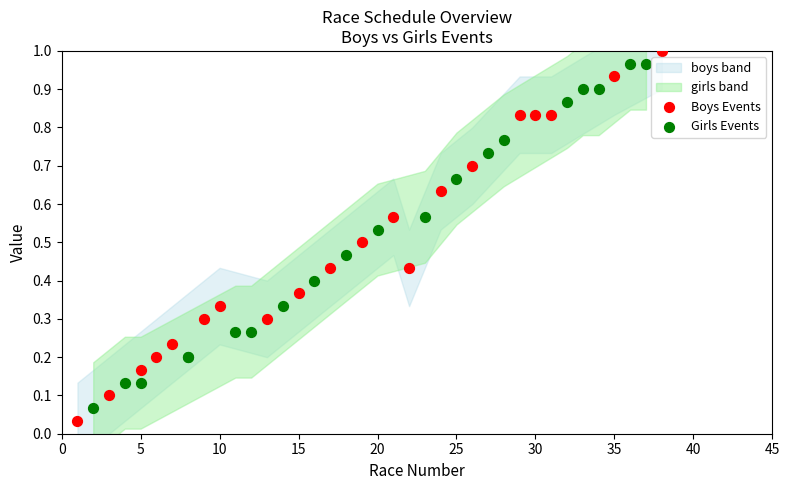

Which series has the largest Y range (max minus min)?

Boys Events